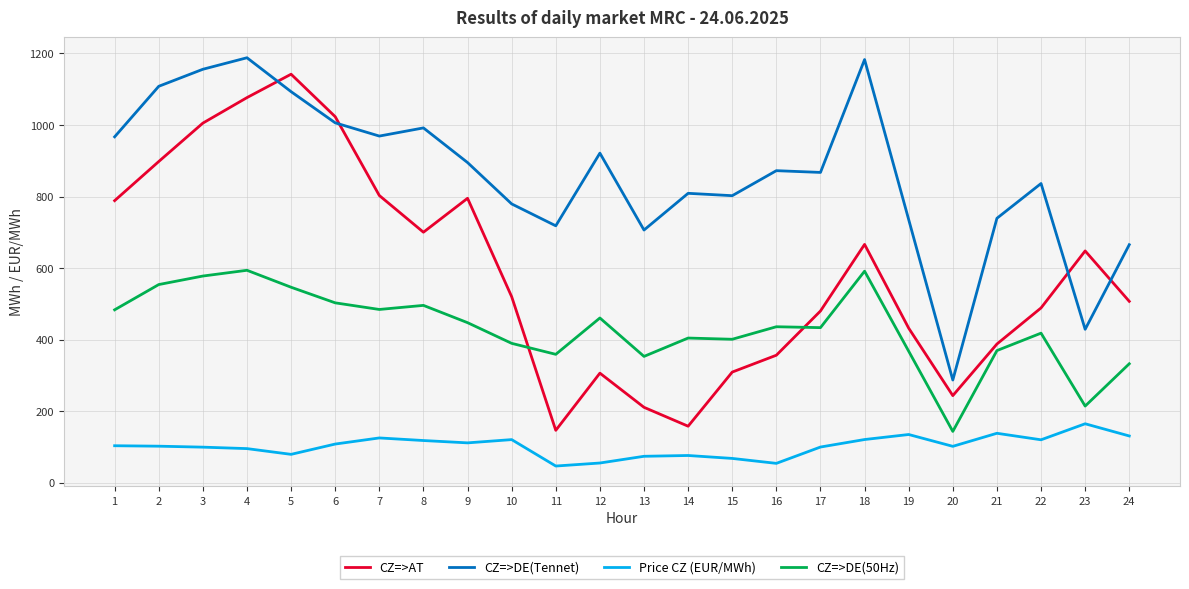

Does the chart have visible grid lines?

Yes